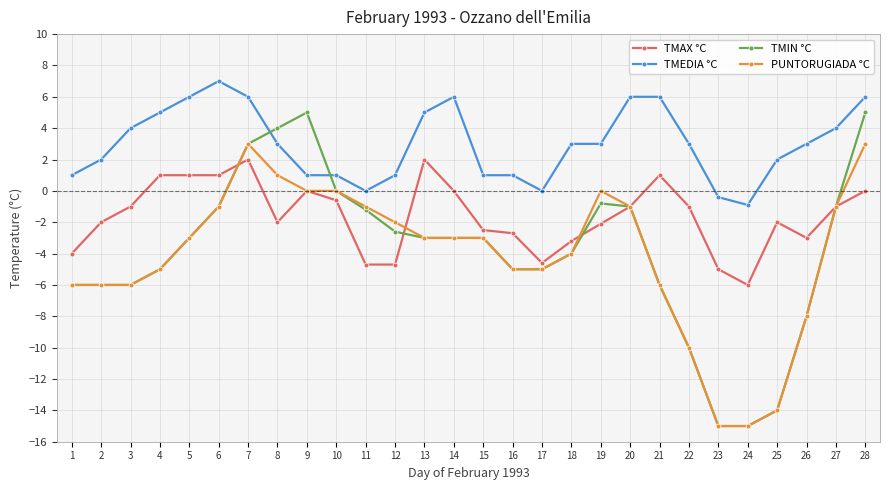

True or false: PUNTORUGIADA °C has more than 1 points higher than both neighbors.

True